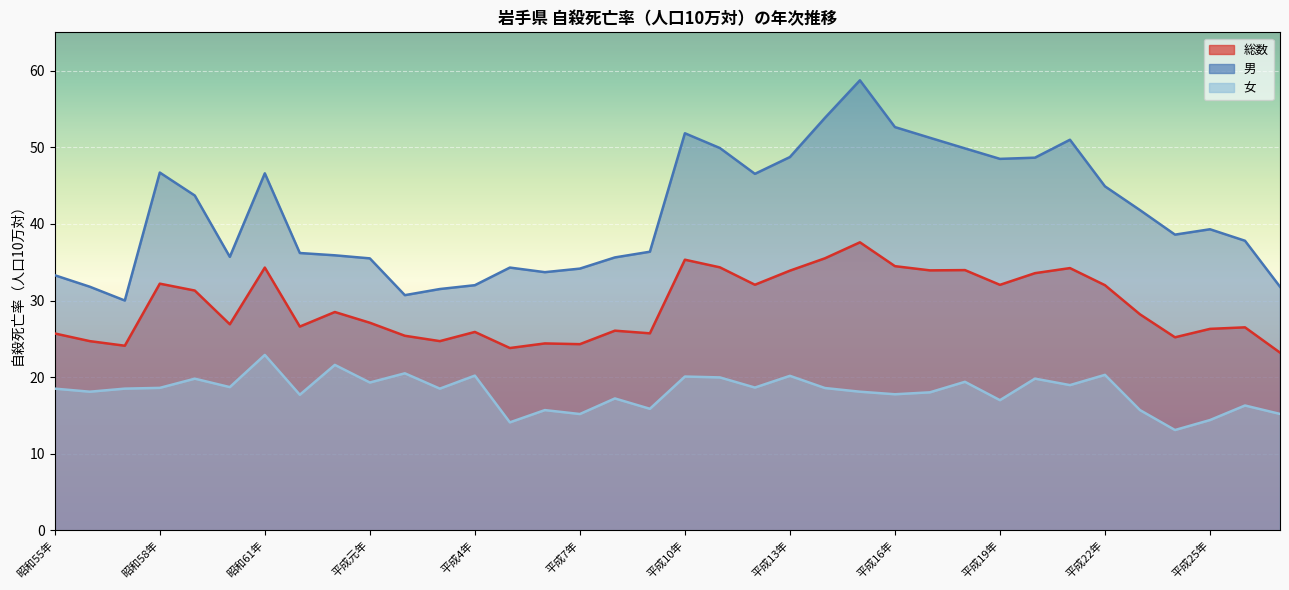

At which category is the sum across all series the highest?

平成15年